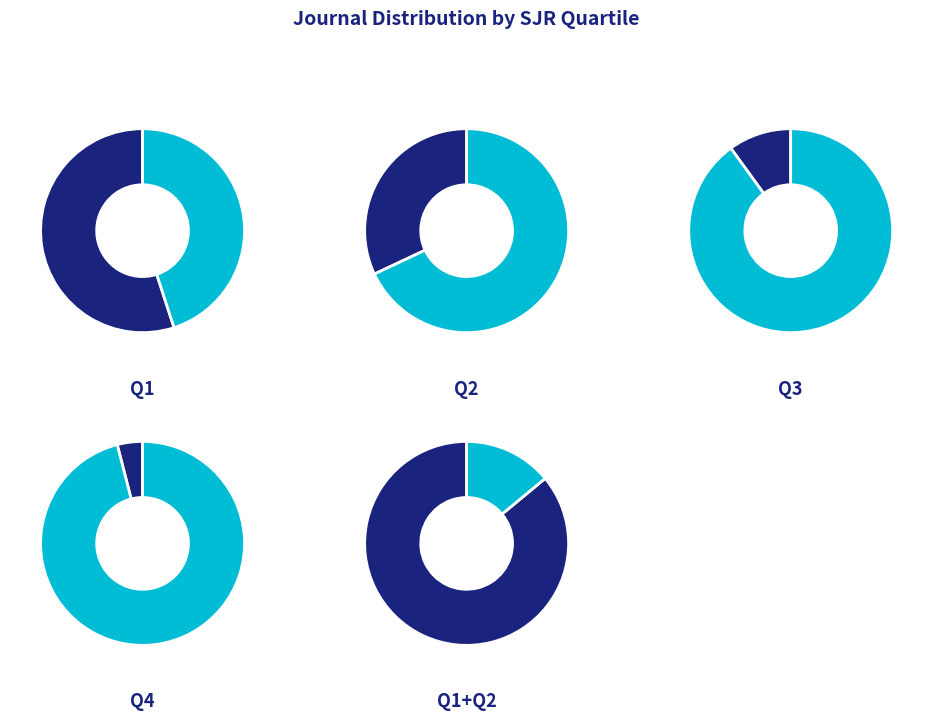

True or false: Q1 accounts for 55% of the total.

True